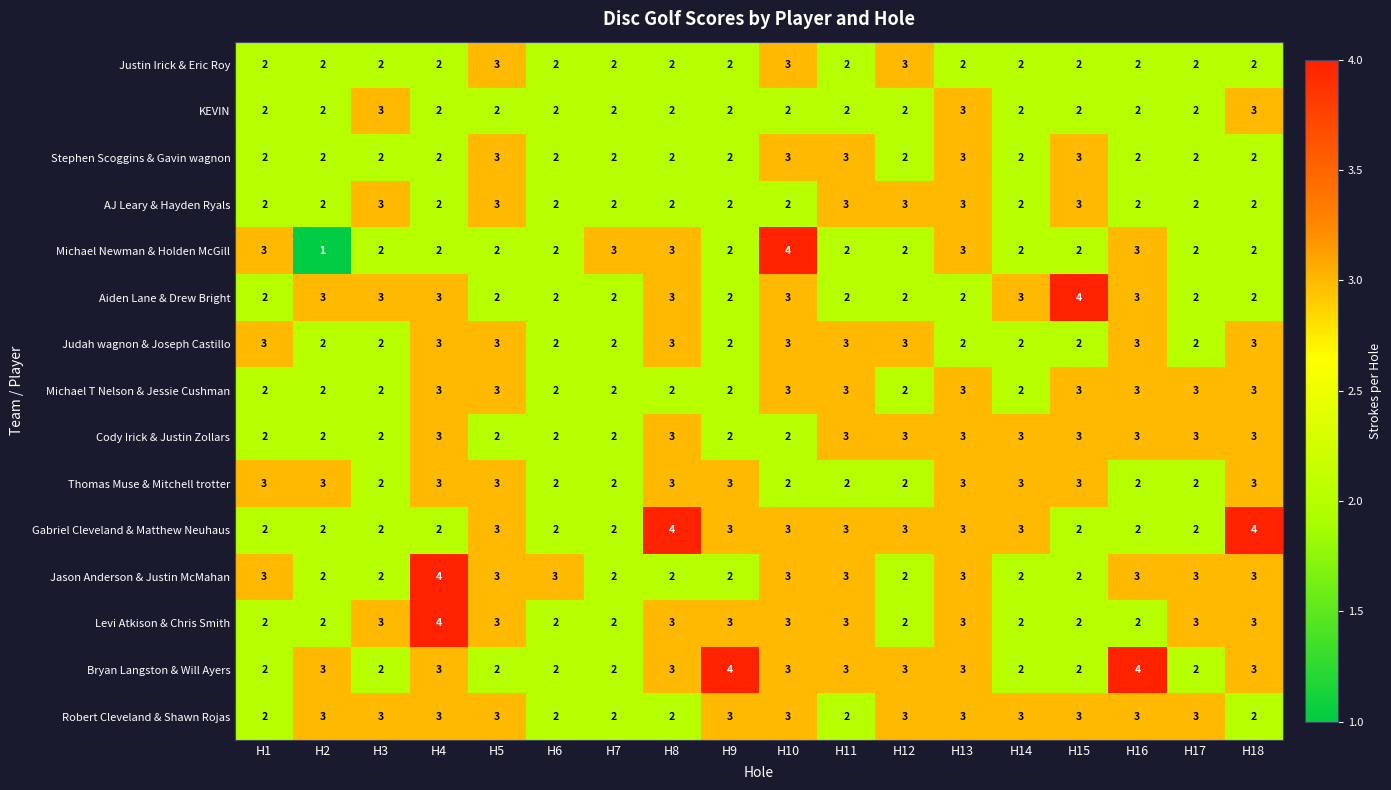

True or false: Stephen Scoggins & Gavin wagnon has a value of 3 at H5.

True